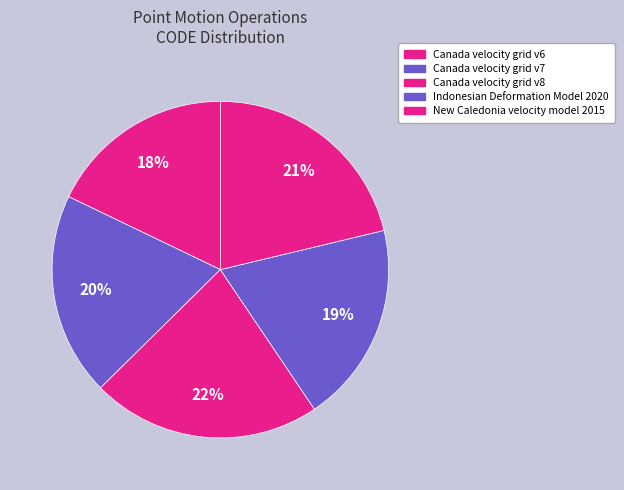

Does Canada velocity grid v6 account for over 50% of the chart?

No